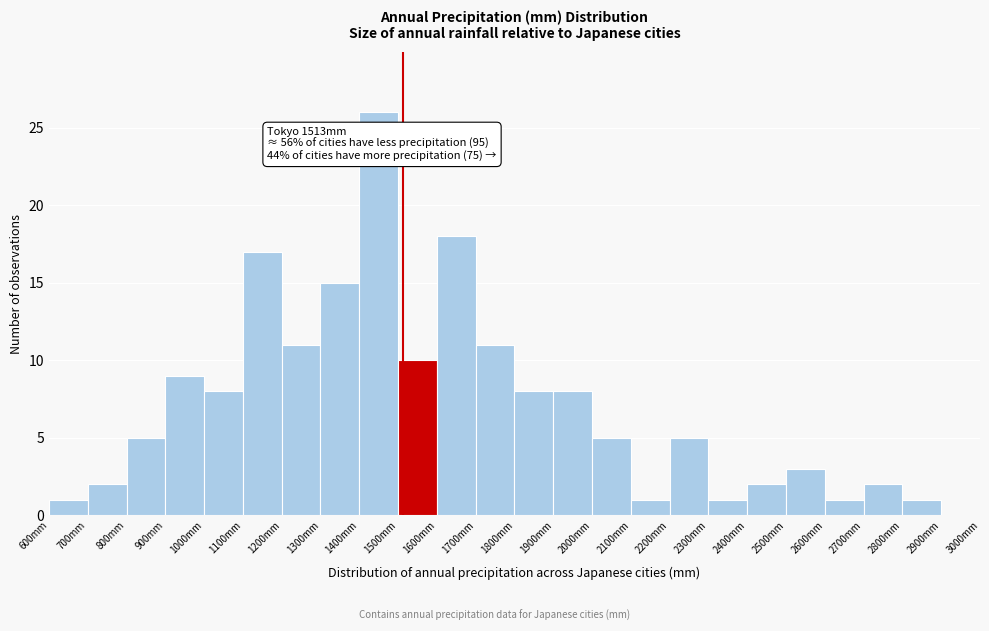

Over which range of the x-axis is the bar tallest?

1400 to 1500